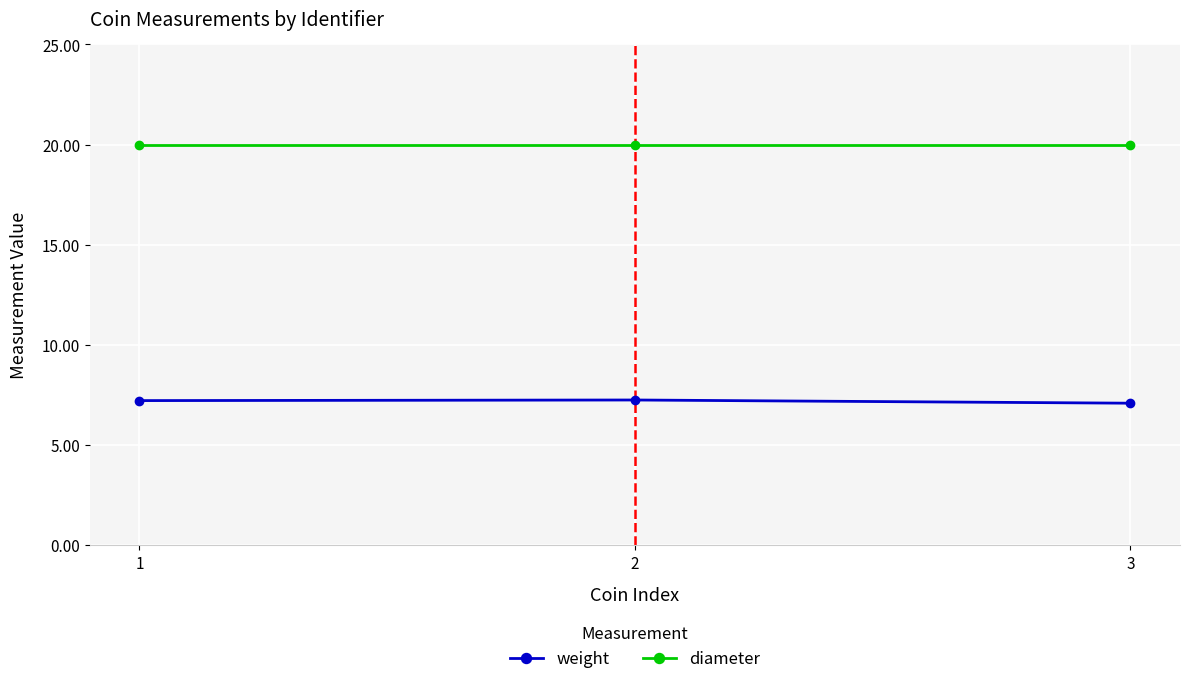

At 2, list the series in order from largest to smallest.

diameter, weight